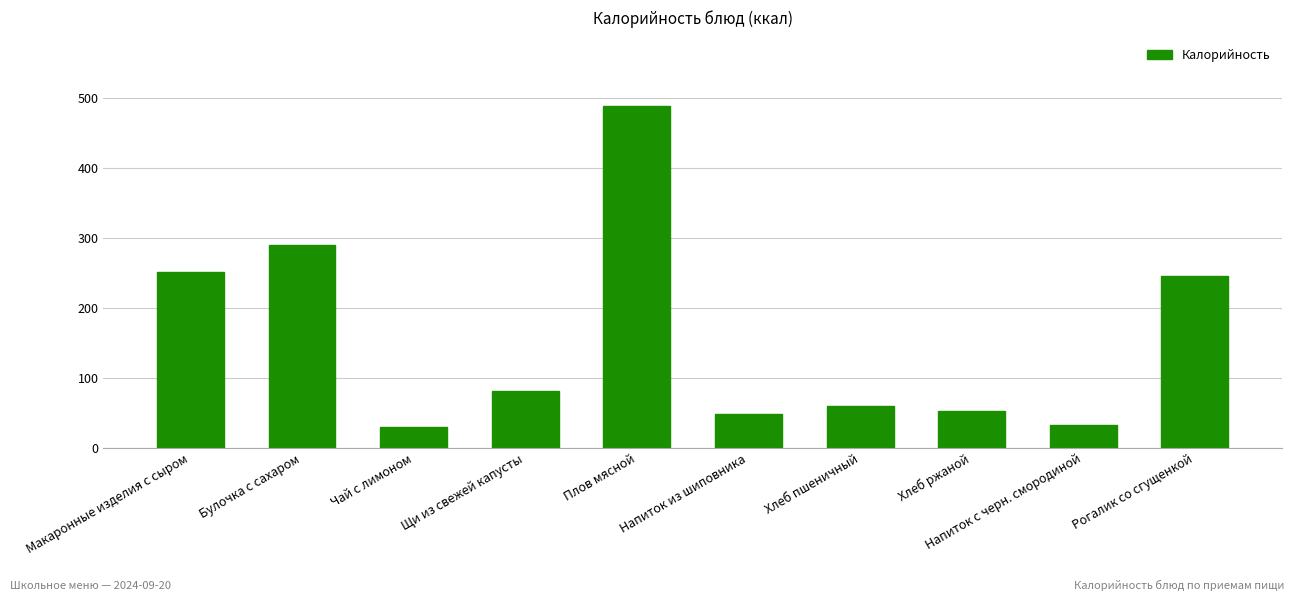

The value at Напиток с черн. смородиной is 9.3. True or false?

False